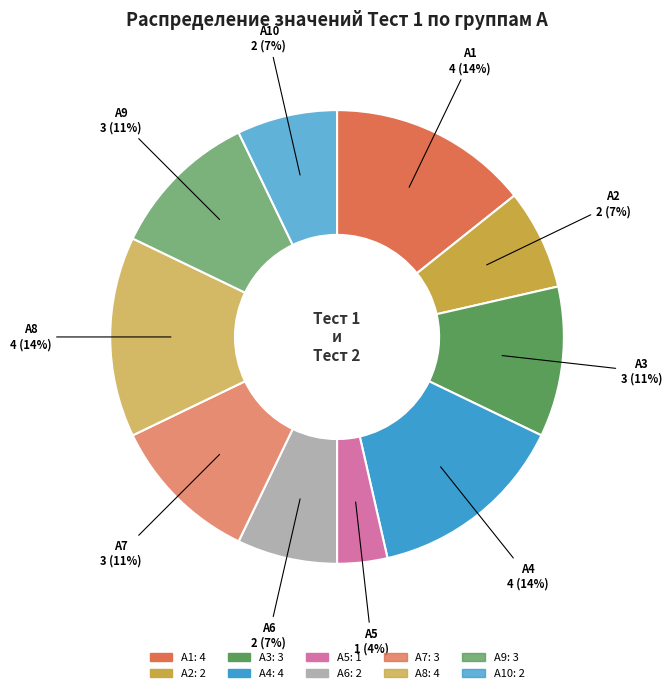

Which category has the smallest portion of the pie?

А5